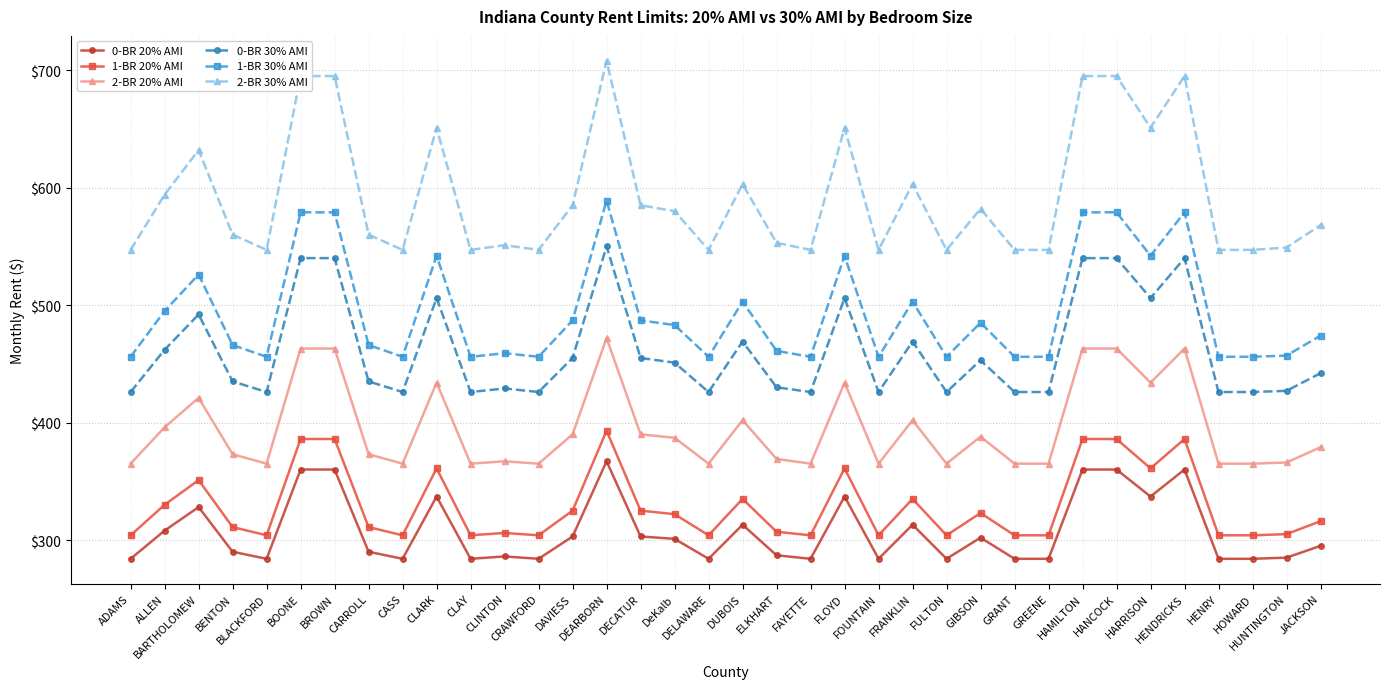

How many categories are shown in the chart?

36